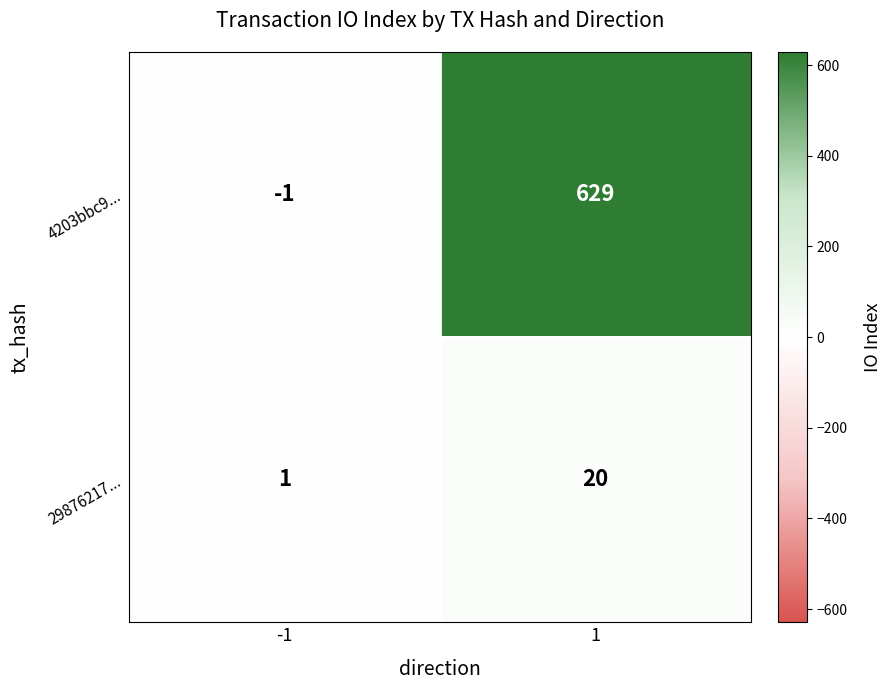

Between -1 and 1, which series saw the biggest shift?

4203bbc9...